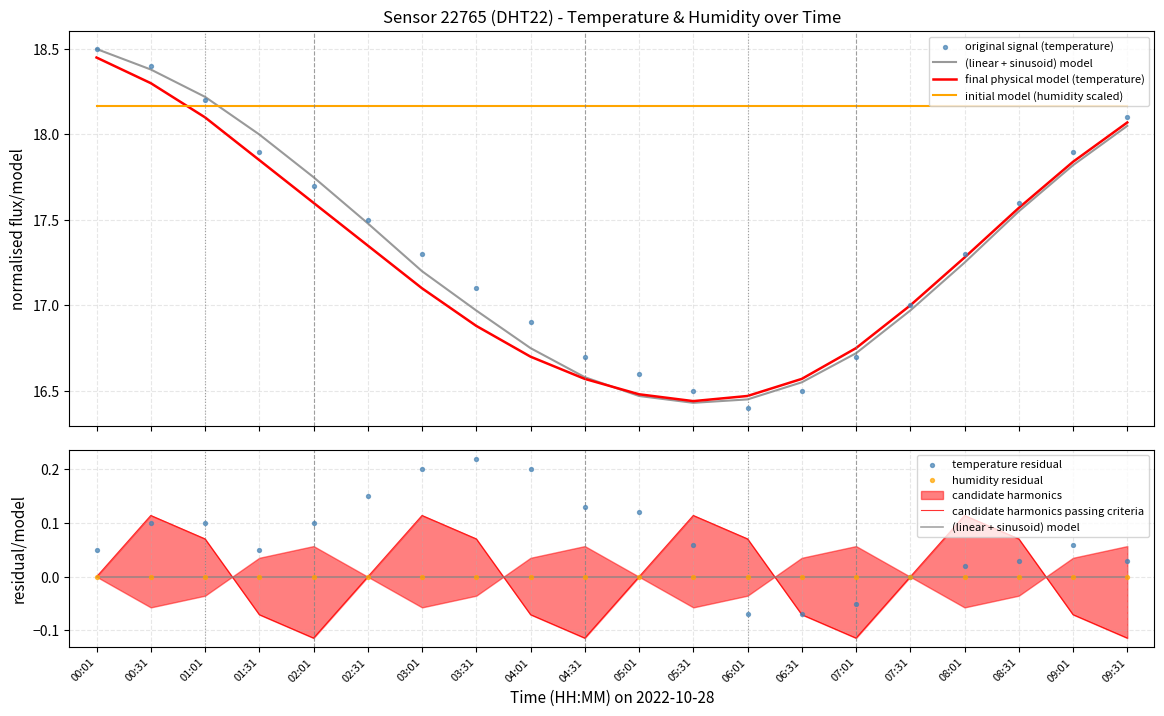

Approximately how many times larger is the value at 01:01 compared to 03:31?

1.1